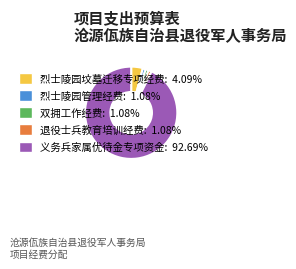

Approximately how many times larger is the value at 退役士兵教育培训经费: 1.08% compared to 双拥工作经费: 1.08%?

1.0